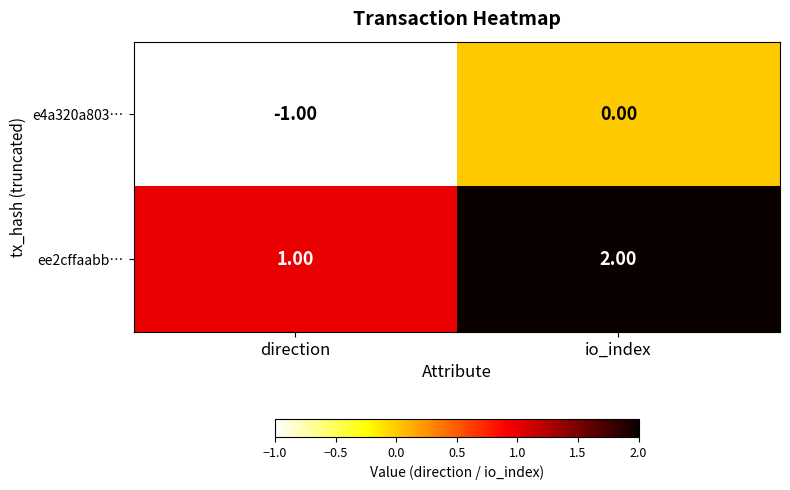

Which category has the highest value in the ee2cffaabb… series?

io_index